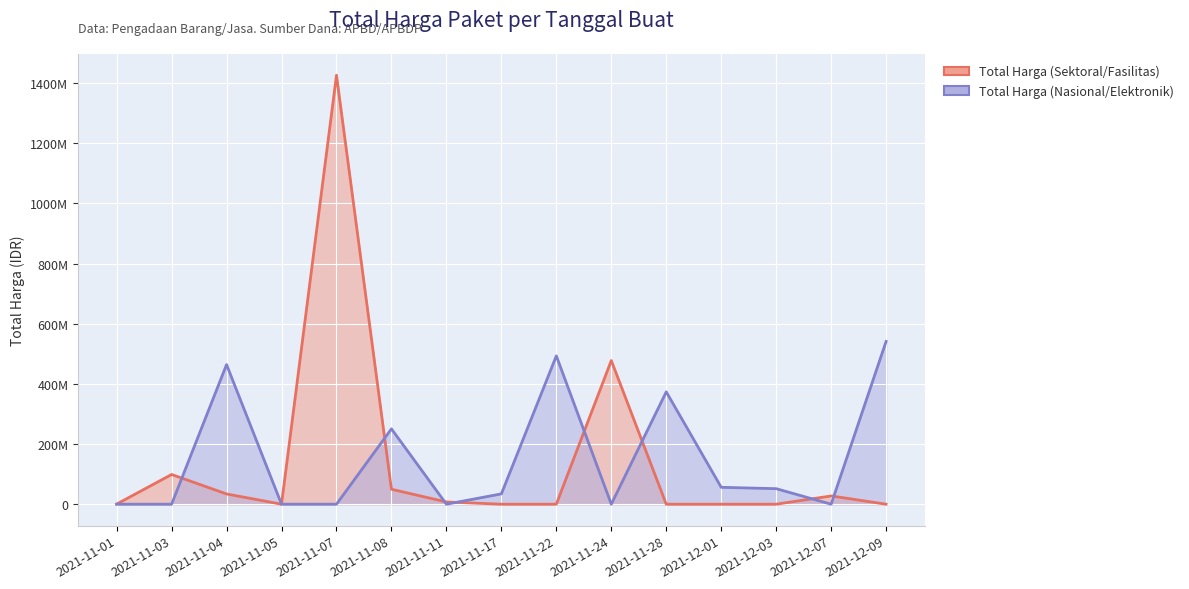

Rank the series by their maximum value, from lowest to highest.

Total Harga (Nasional/Elektronik), Total Harga (Sektoral/Fasilitas)